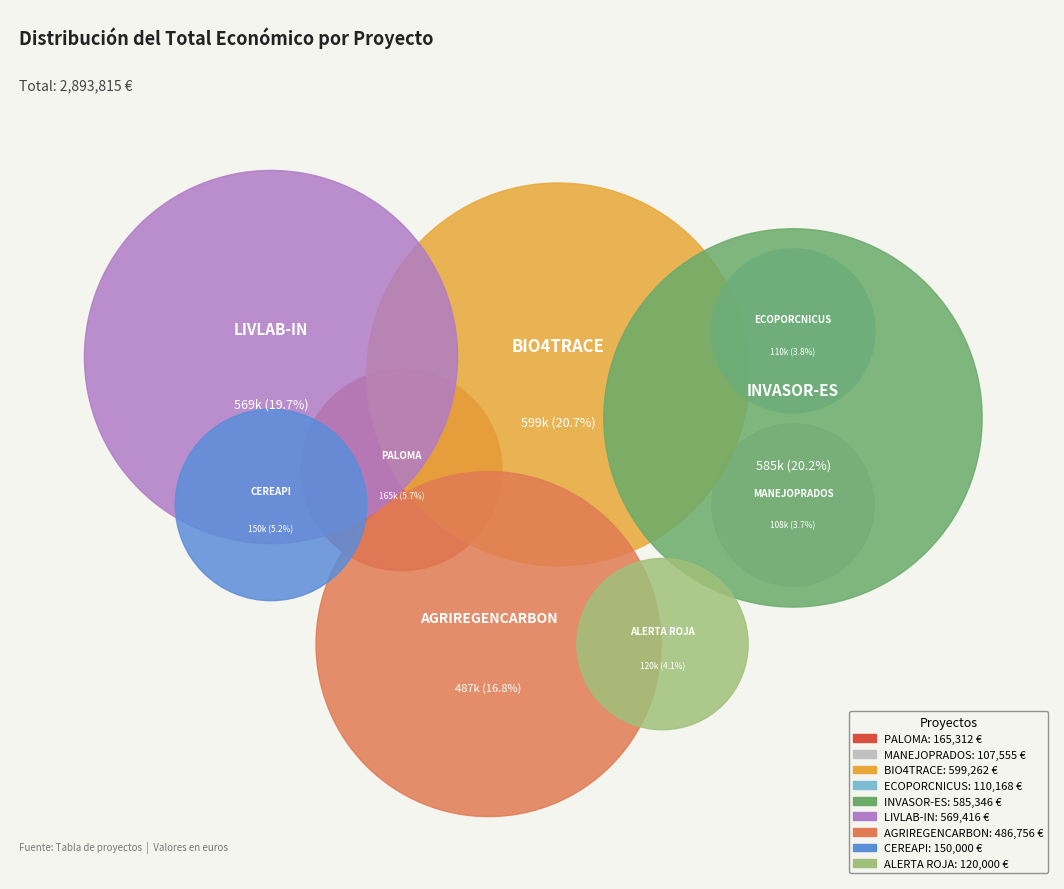

Is ALERTA ROJA the majority of the pie?

No